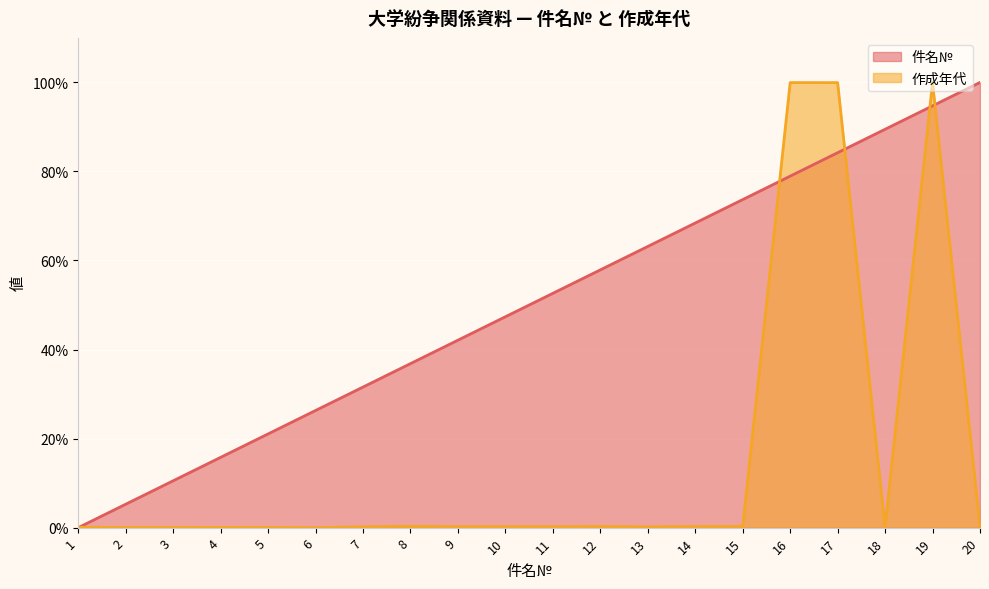

Between 16 and 4, which is larger?

16